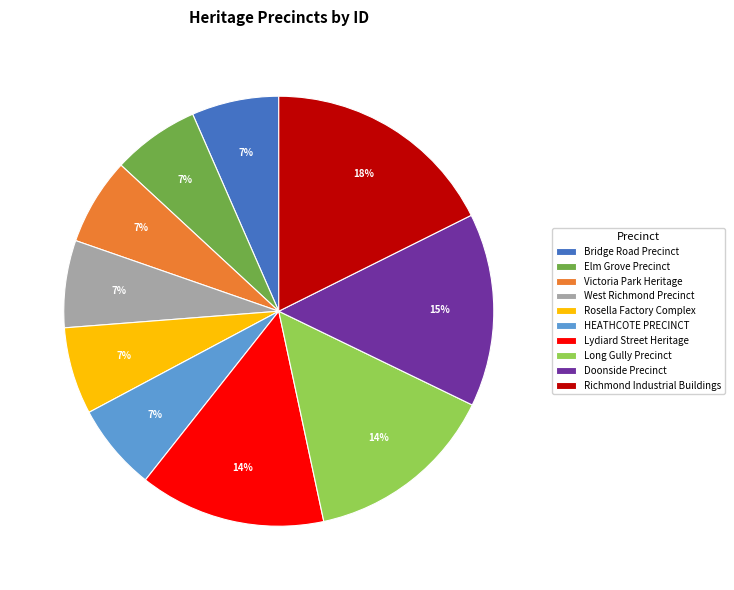

The Elm Grove Precinct slice represents 7% of the pie. True or false?

True